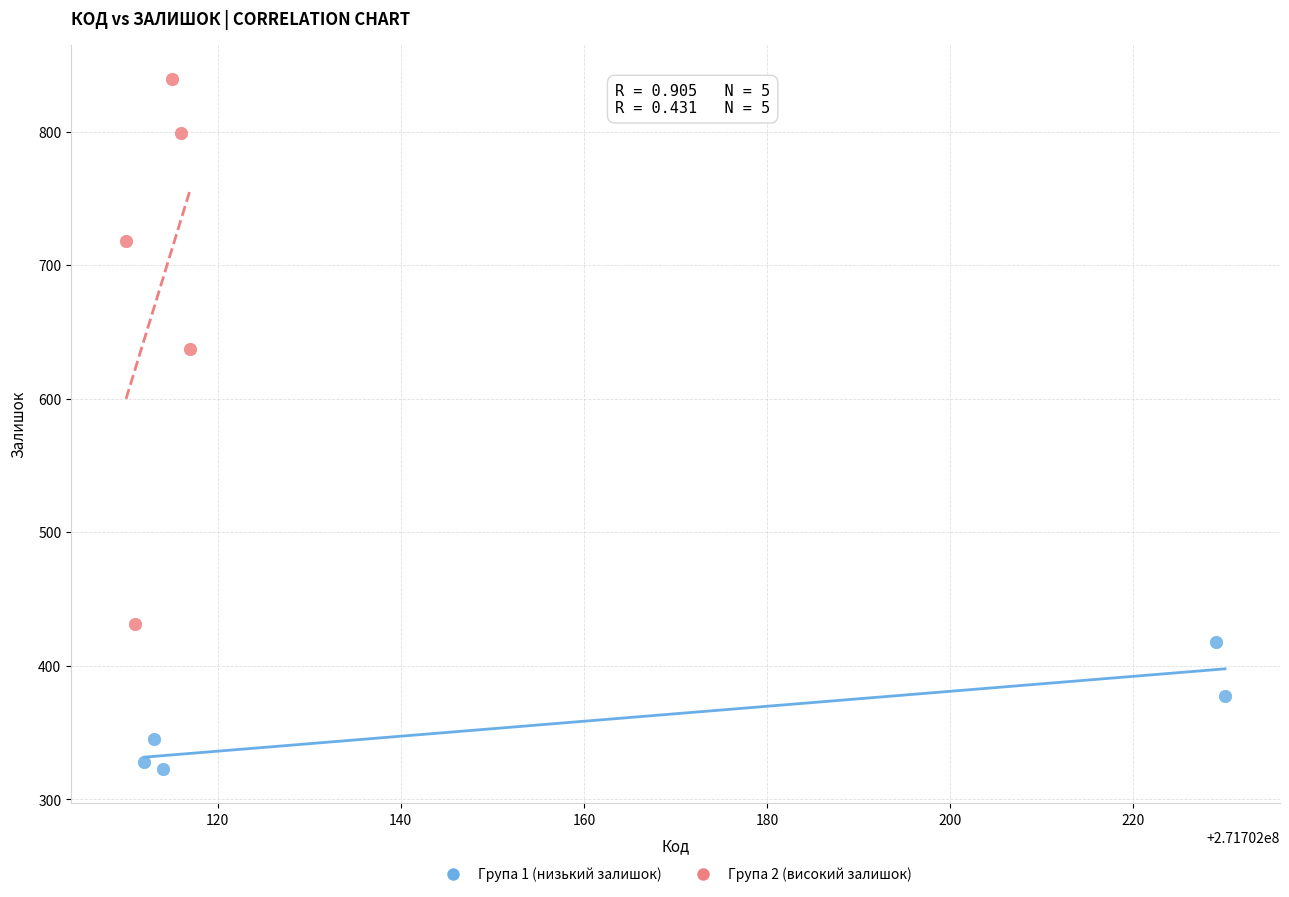

Which series contains the lowest Y value?

Група 1 (низький залишок)